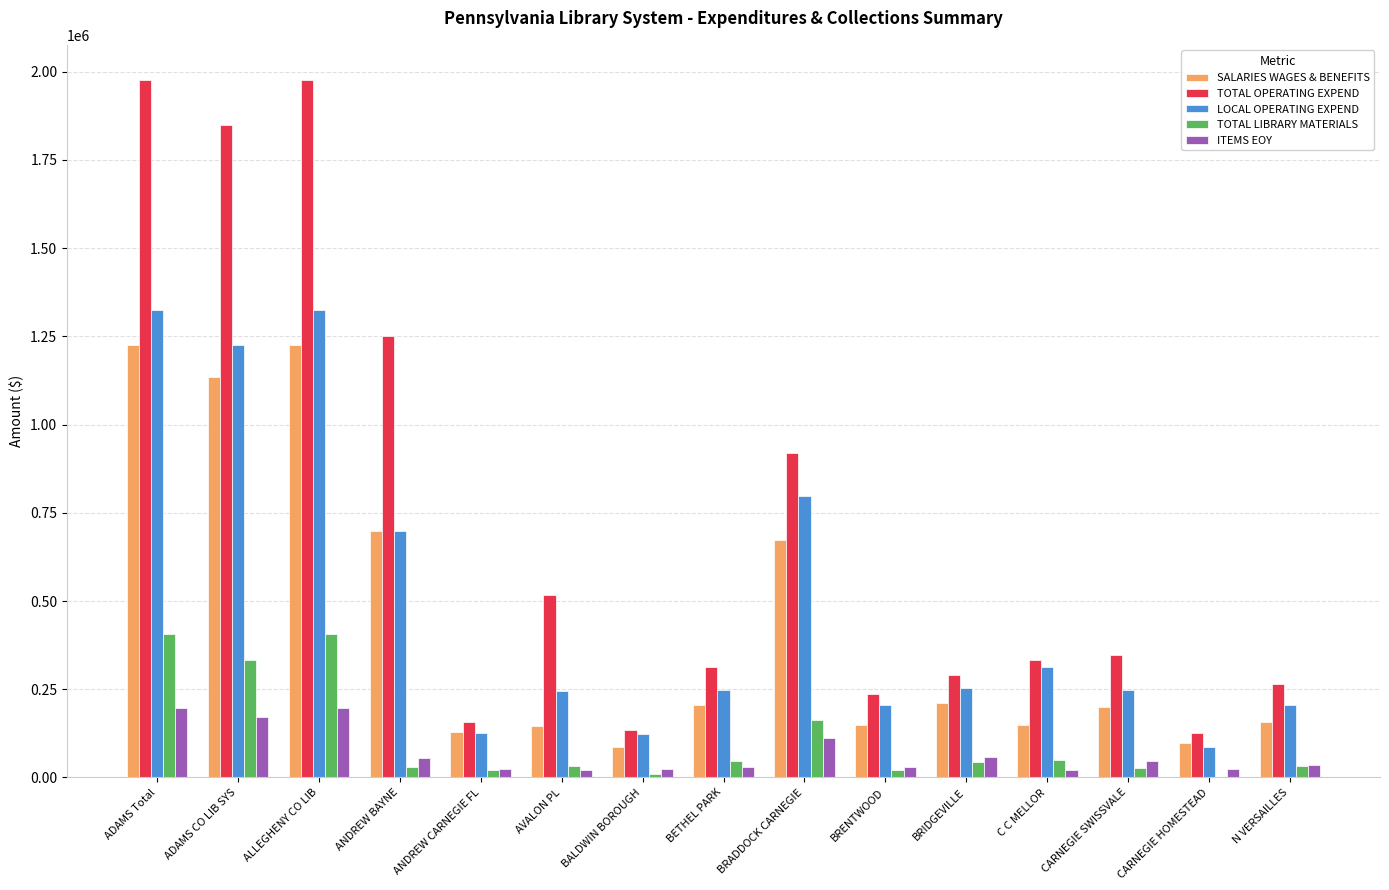

The LOCAL OPERATING EXPEND series shows 1323758 at ALLEGHENY CO LIB. True or false?

True